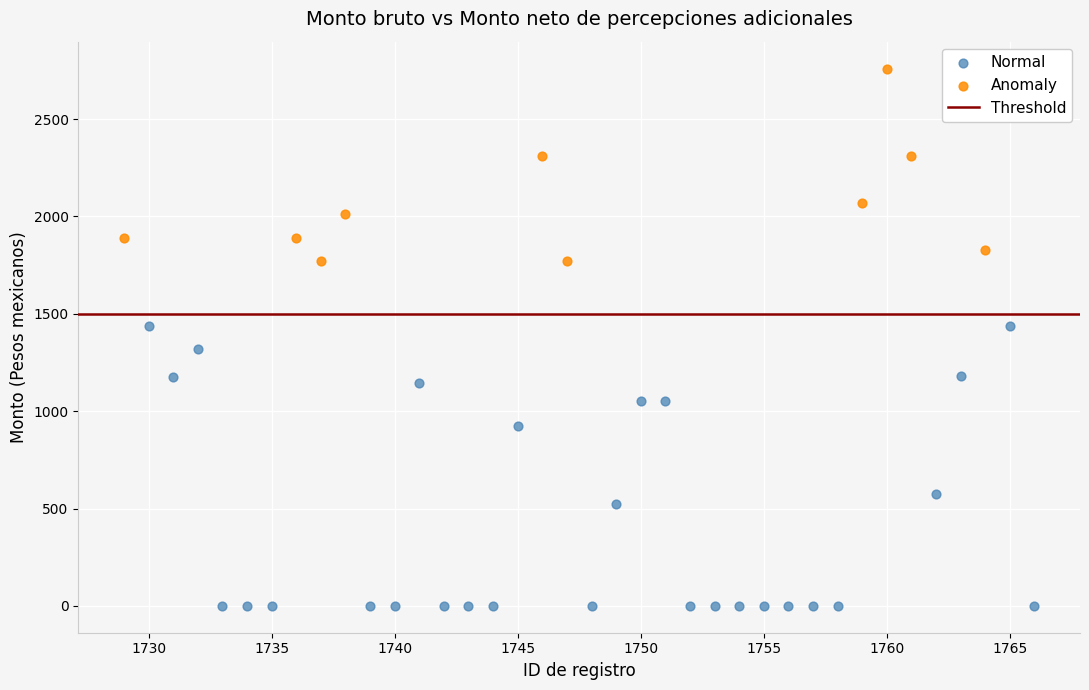

Which series contains the highest Y value?

Anomaly